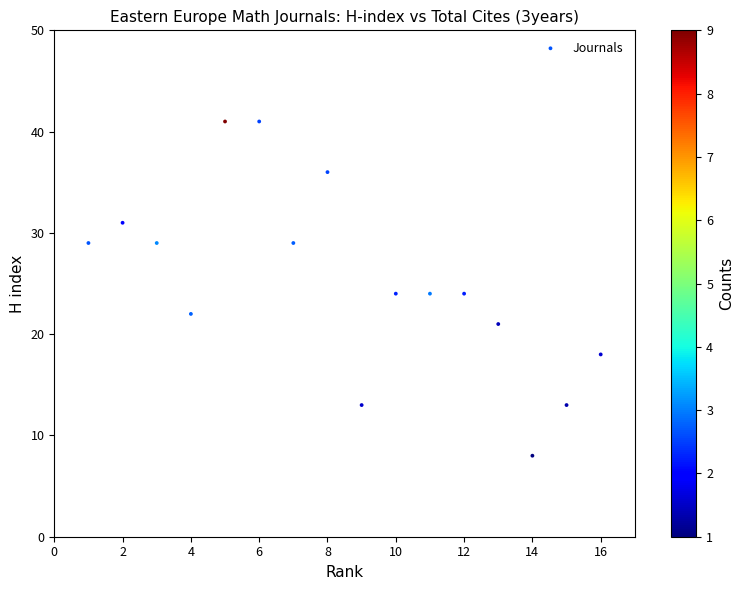

What is the range of X values (max minus min)?

15